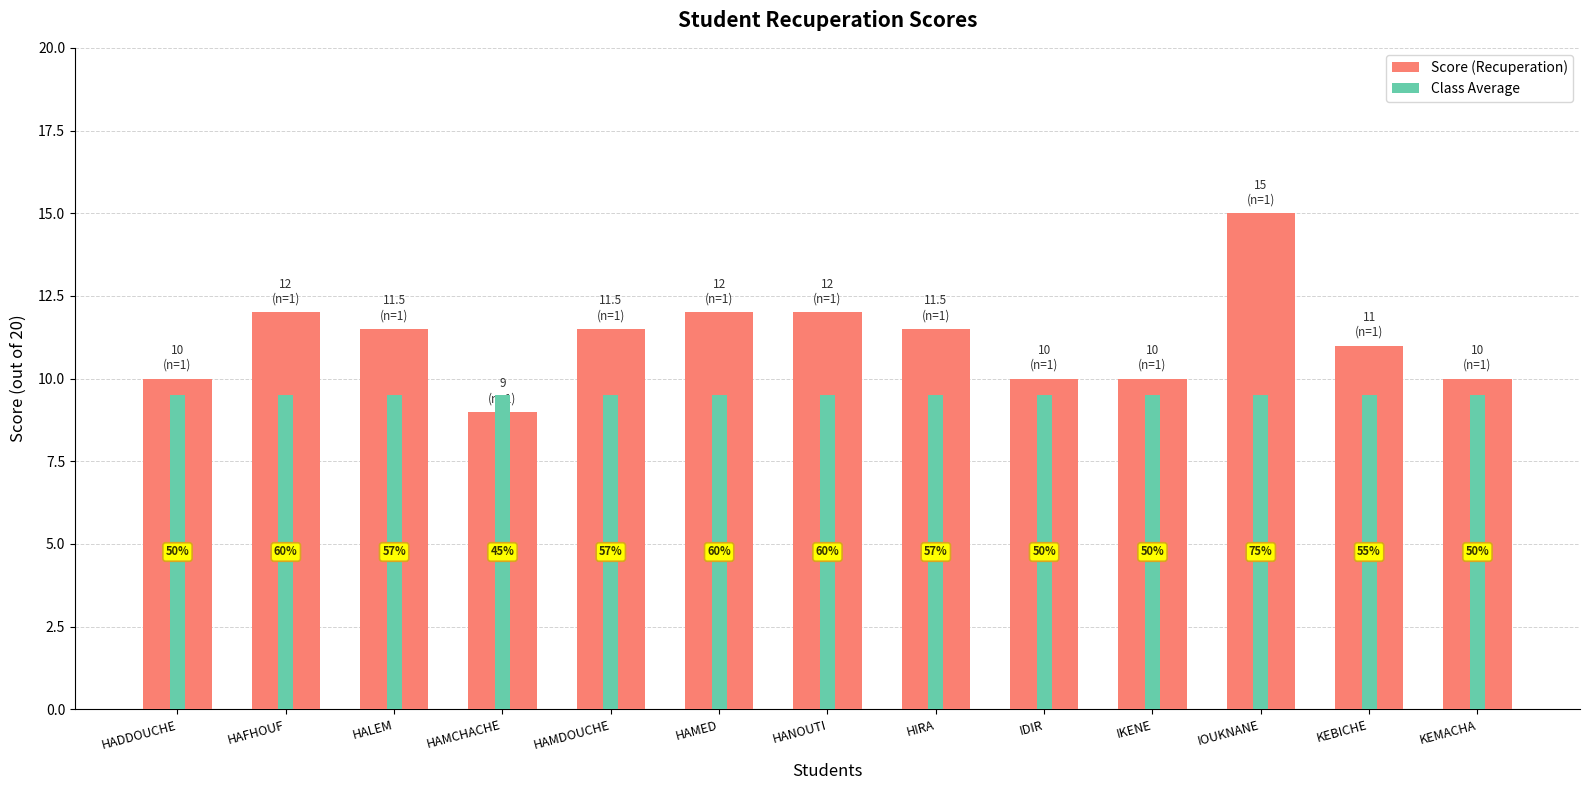

What is the highest value of the Score (Recuperation) series?

15.0